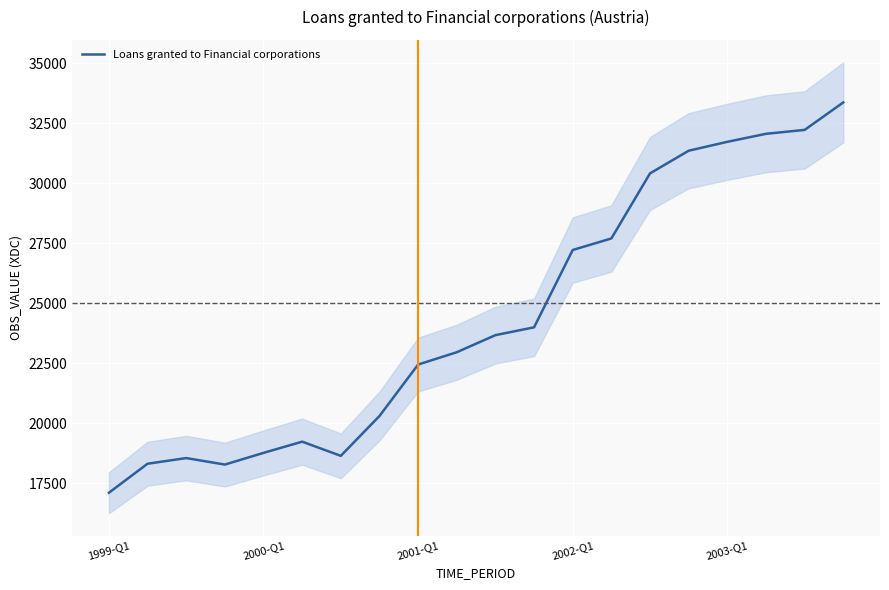

What is the highest value of the Loans granted to Financial corporations series?

33372